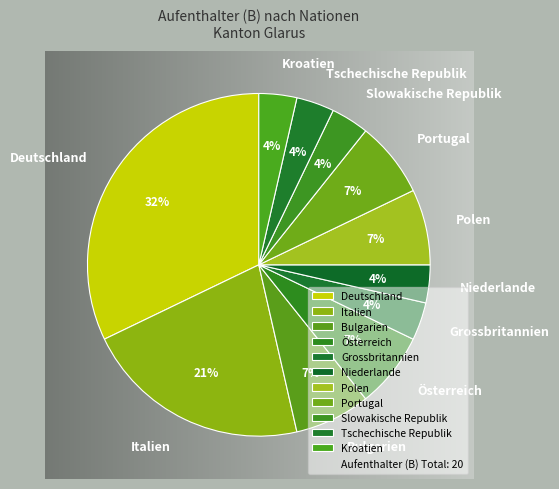

Is there any slice that represents more than half of the pie?

No